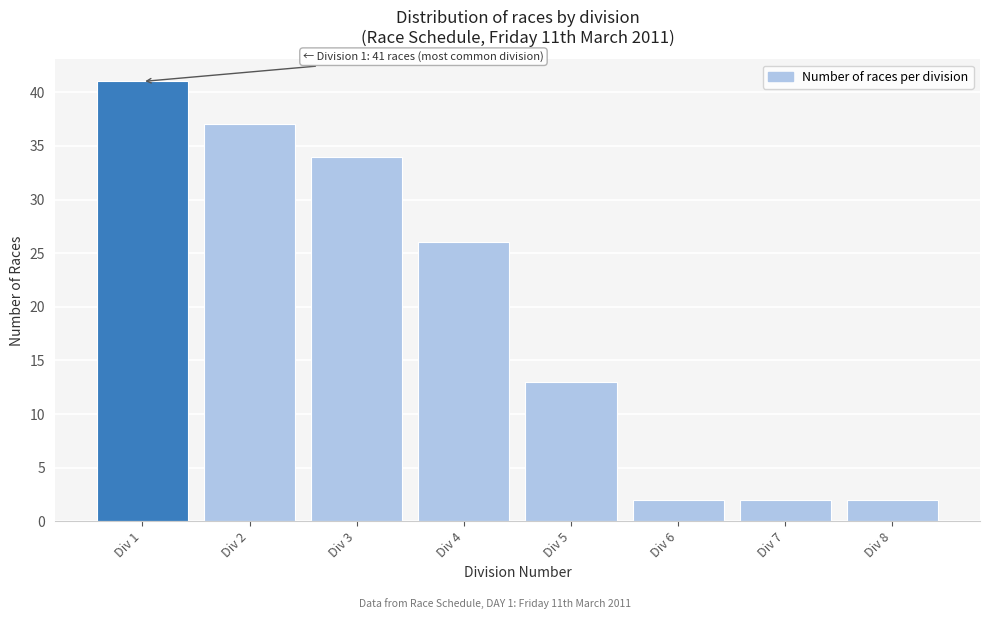

Reading left to right, list all the values displayed in this chart.

41	37	34	26	13	2	2	2